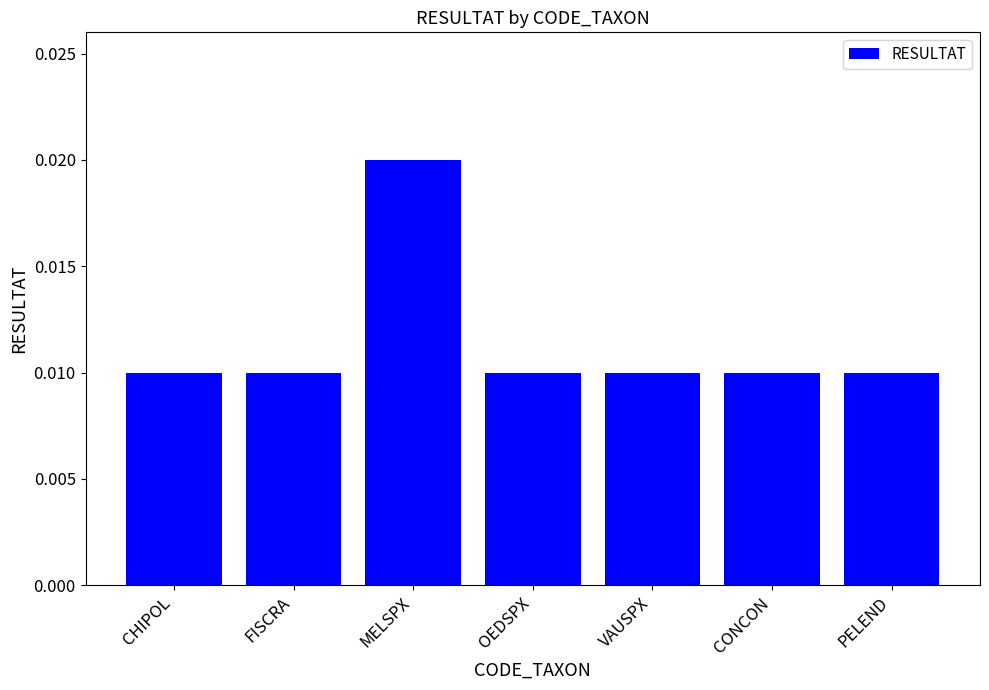

What is the label of the 3rd bar from the right?

VAUSPX